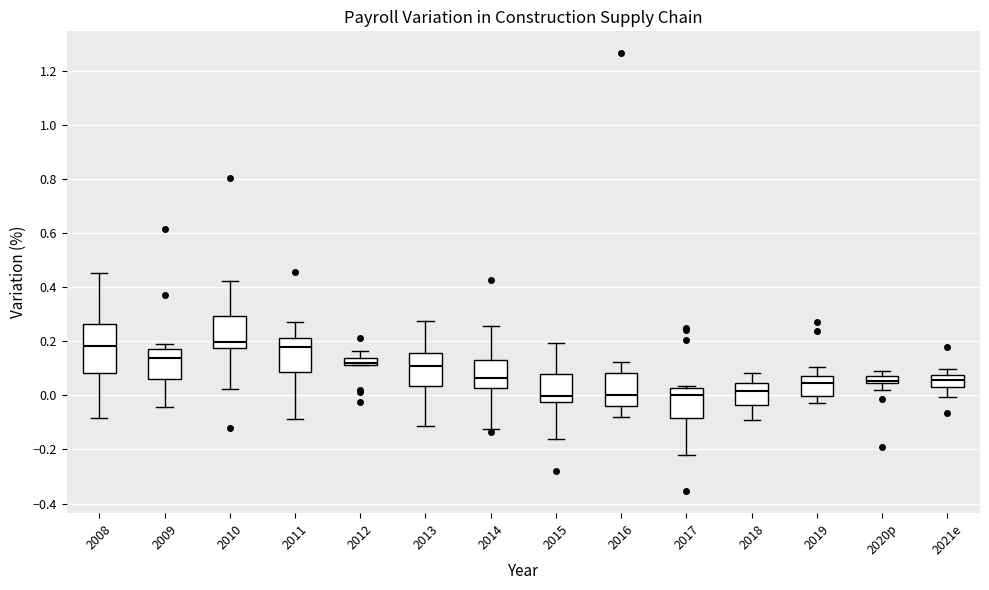

Where is the lower edge of the box for 2014 on the y-axis? The values are not printed on the chart, so give them approximately, as read against the axis.

0.02